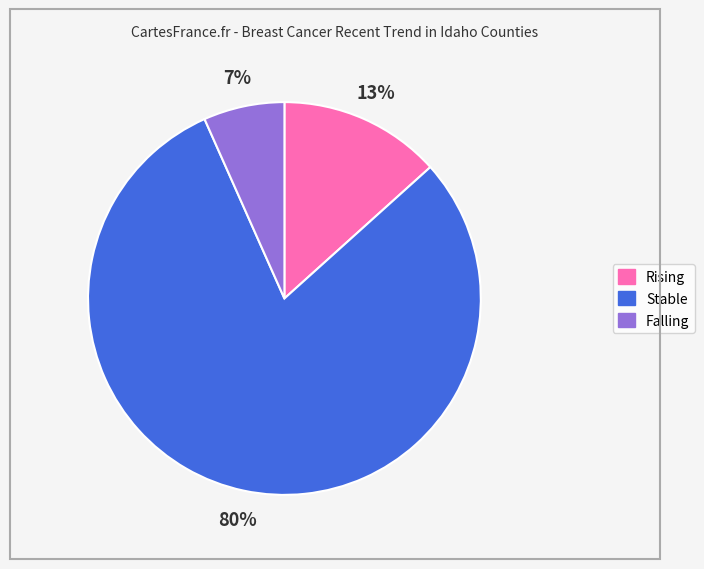

To the nearest percent, what is the average slice percentage?

33%